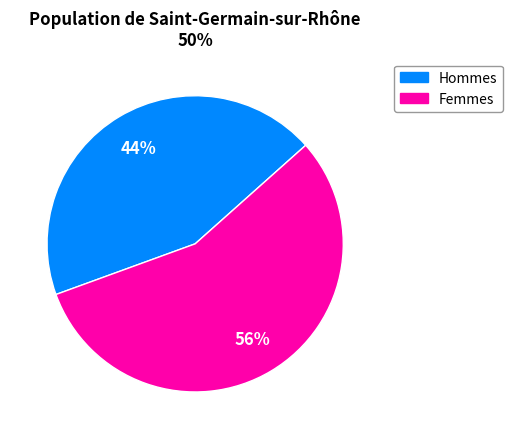

To the nearest percent, what is the average slice percentage?

50%